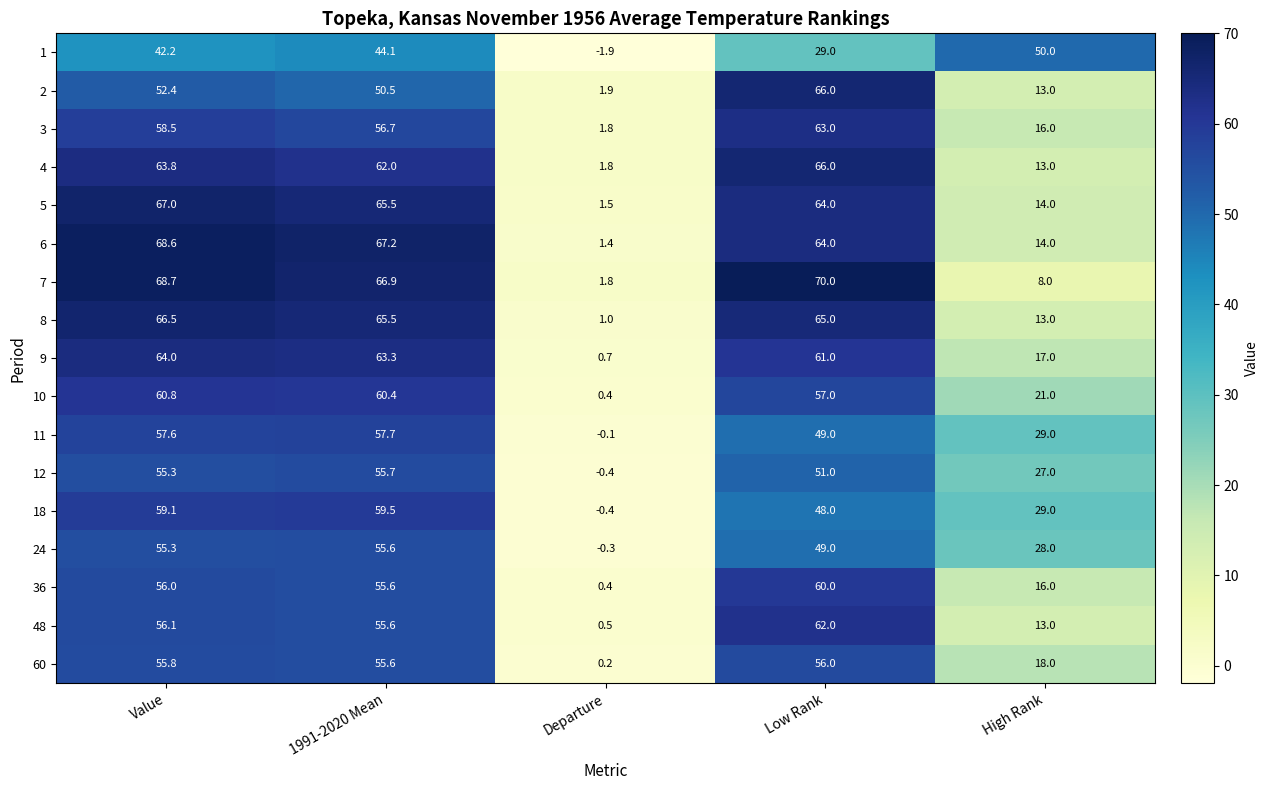

Which category has the lowest value in the 60 series?

Departure